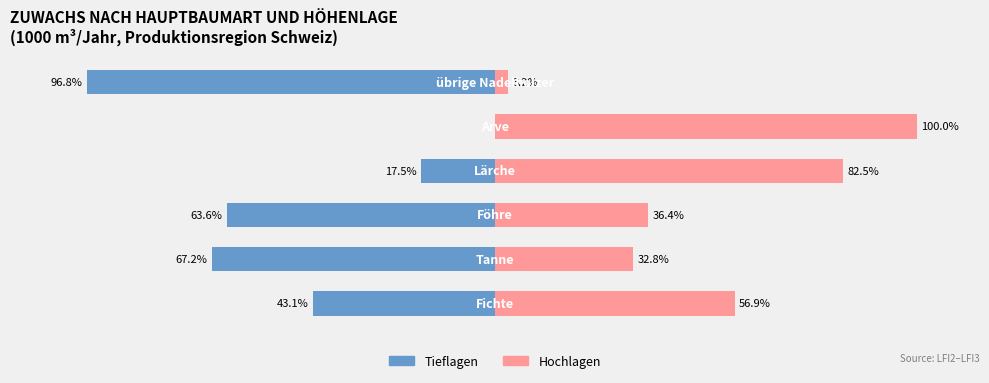

List the series in order of their overall mean, lowest first.

Tieflagen, Hochlagen